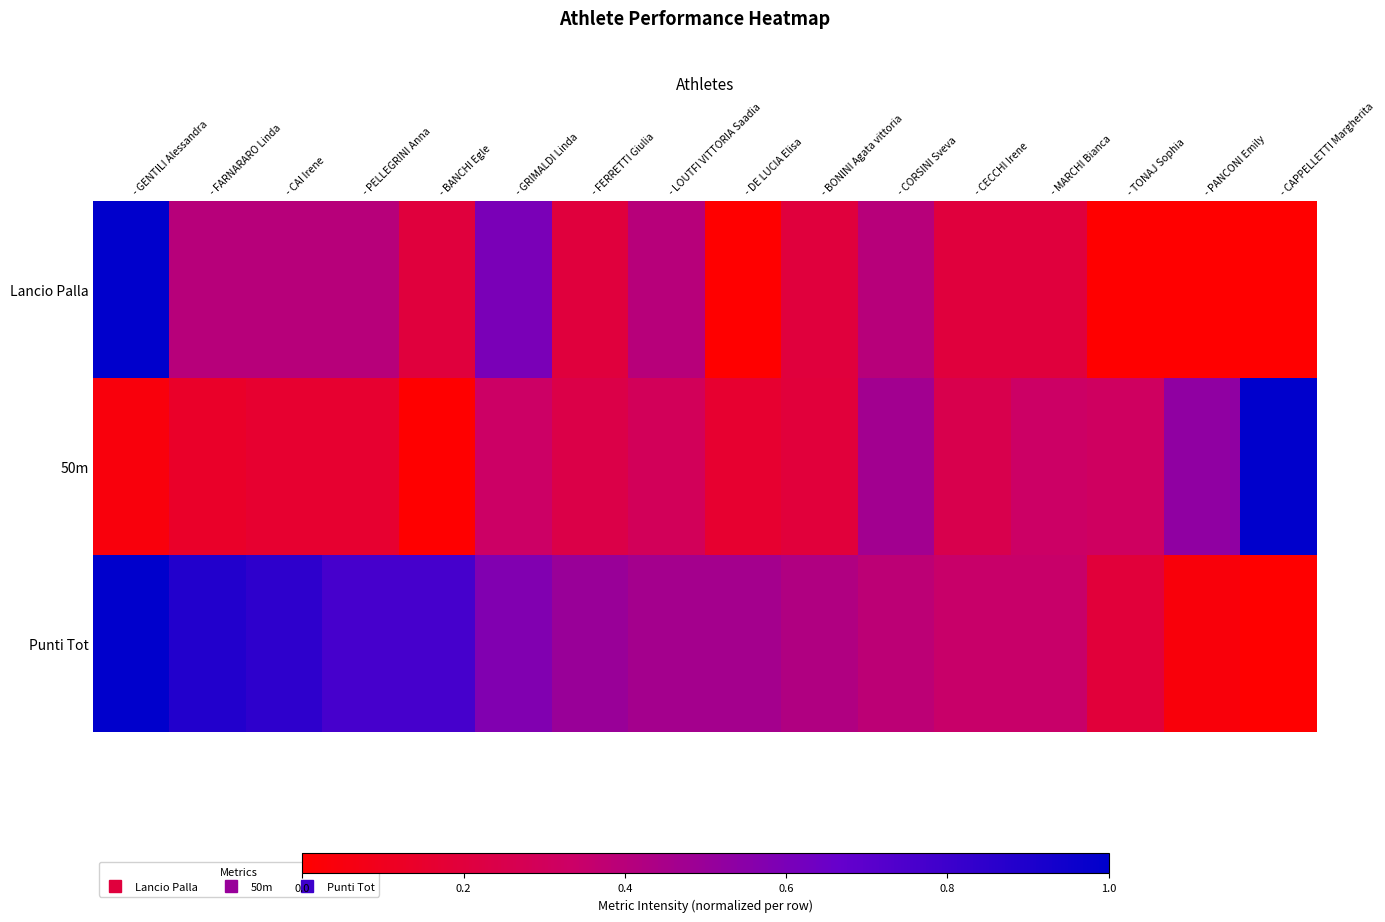

At which category is the sum across all series the highest?

- GENTILI Alessandra